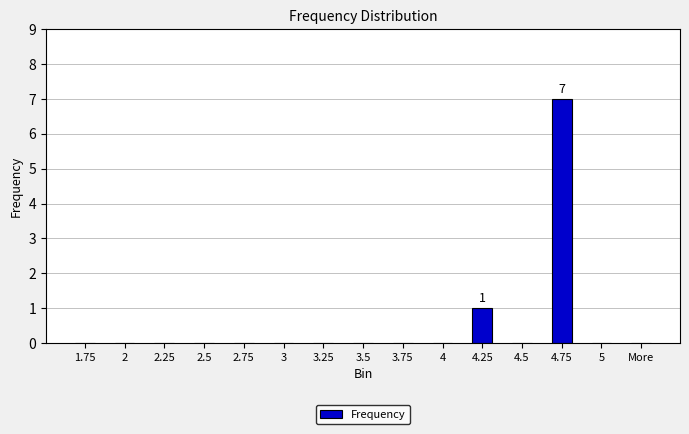

What is the sum of all values?

8